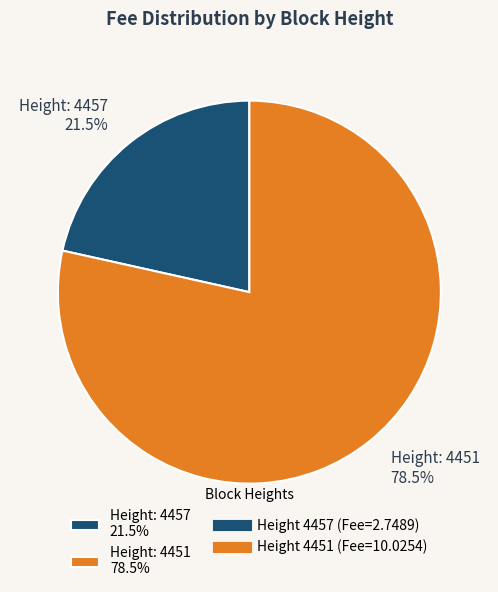

What is the majority slice?

Height: 4451 78.5%